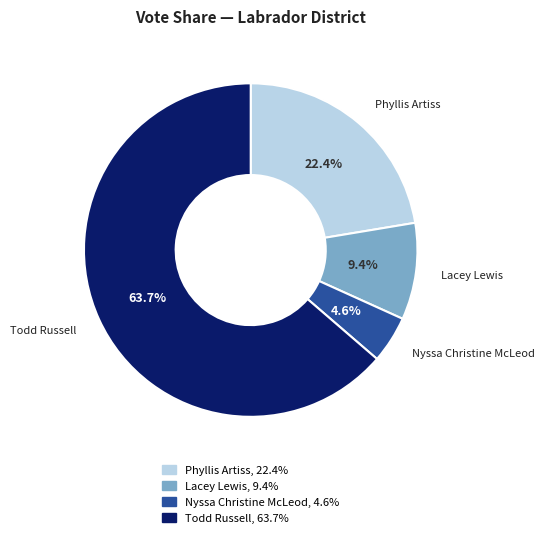

Approximately how many times larger is the value at Phyllis Artiss compared to Nyssa Christine McLeod?

4.9